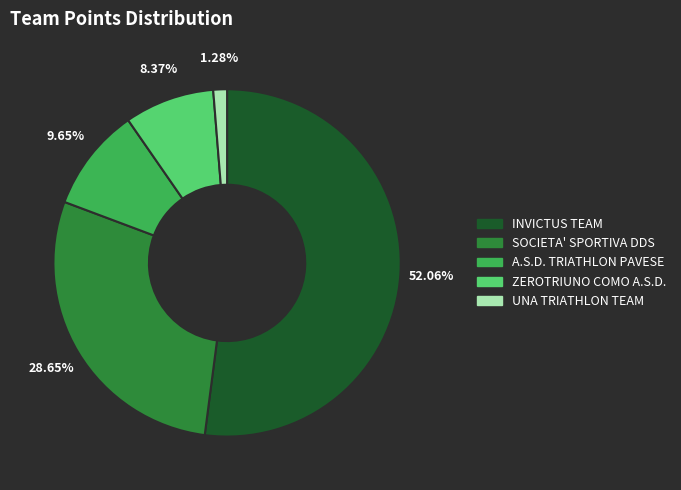

What is the ratio of the value at INVICTUS TEAM to the value at A.S.D. TRIATHLON PAVESE?

5.4